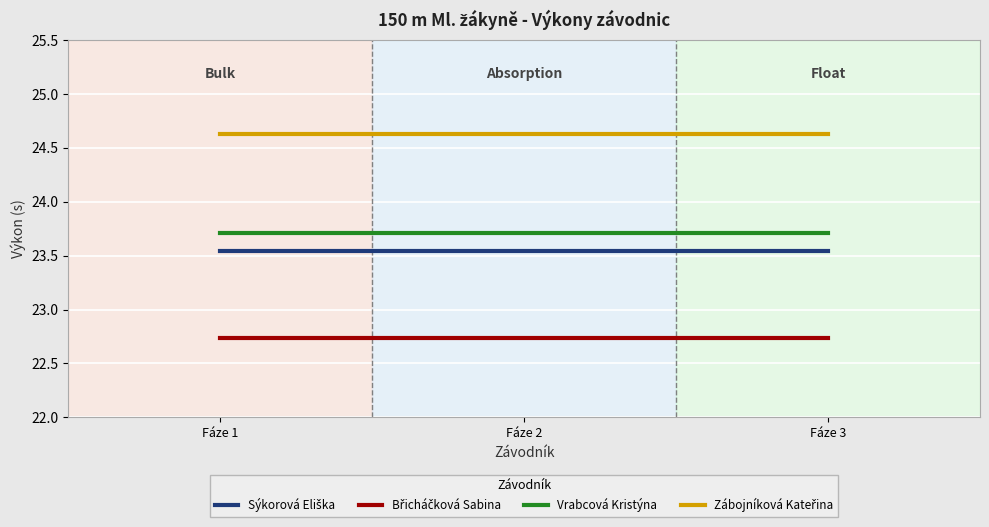

True or false: Vrabcová Kristýna has a value of 23.7 at Fáze 3.

True